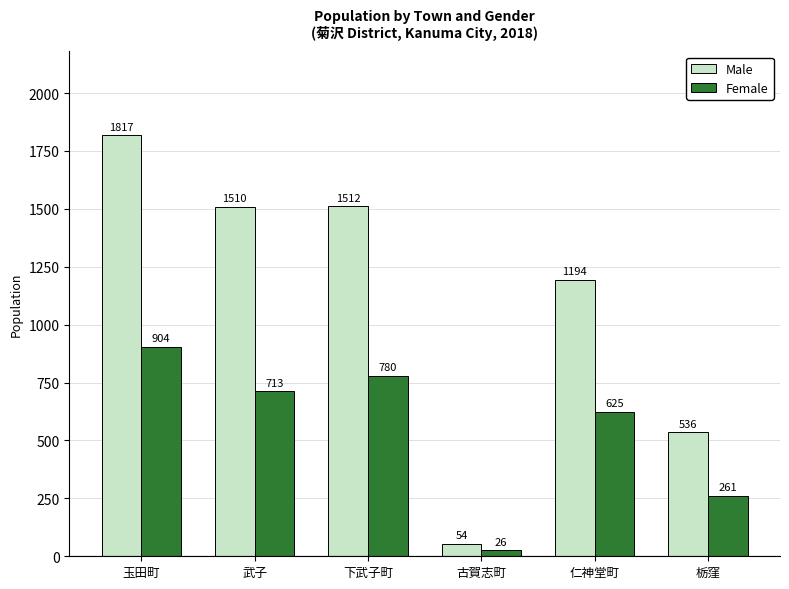

How many bars are there in each group?

2